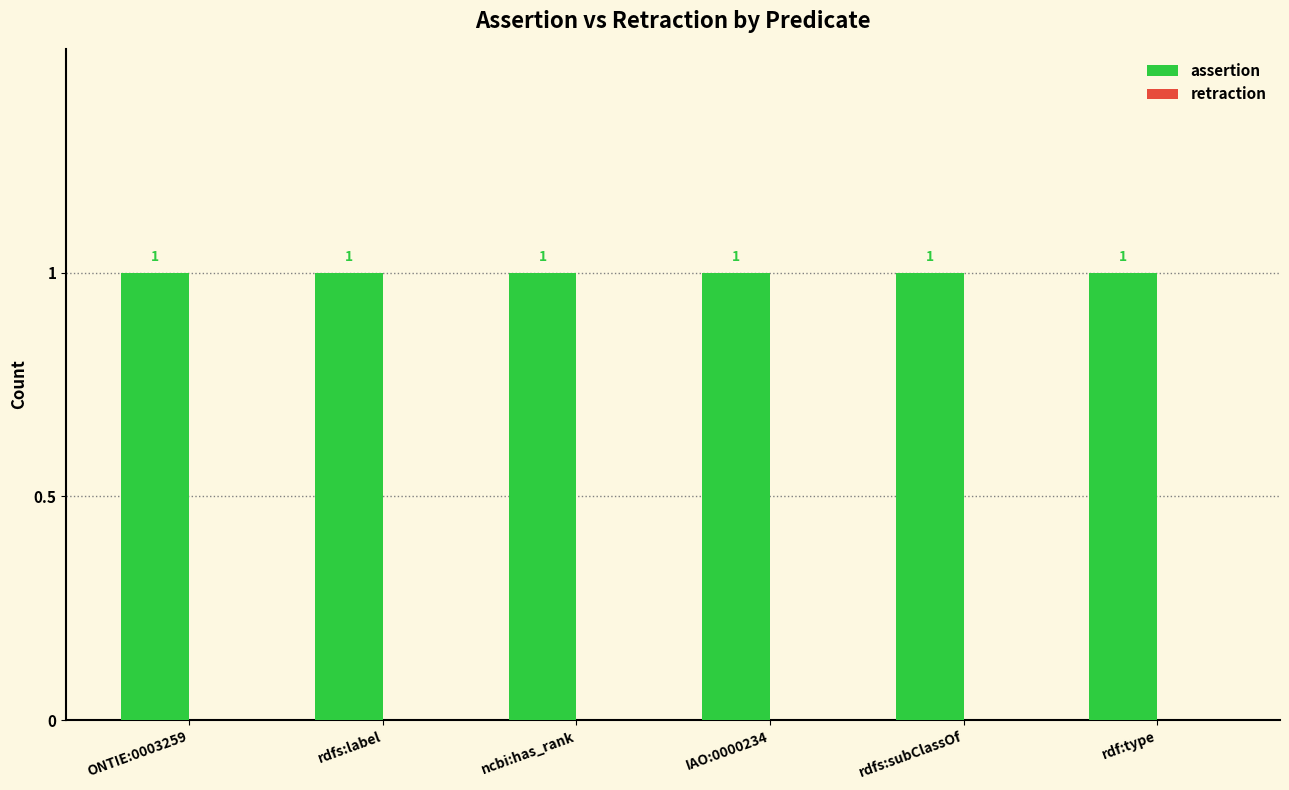

The value of assertion at rdfs:subClassOf is 1. True or false?

False